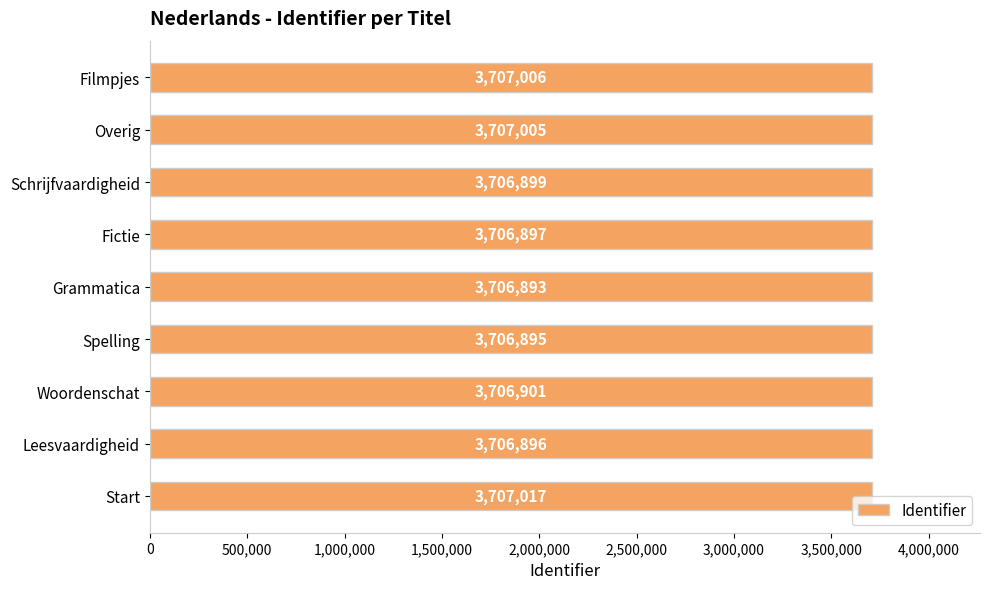

Which label corresponds to the largest value in the chart?

Start